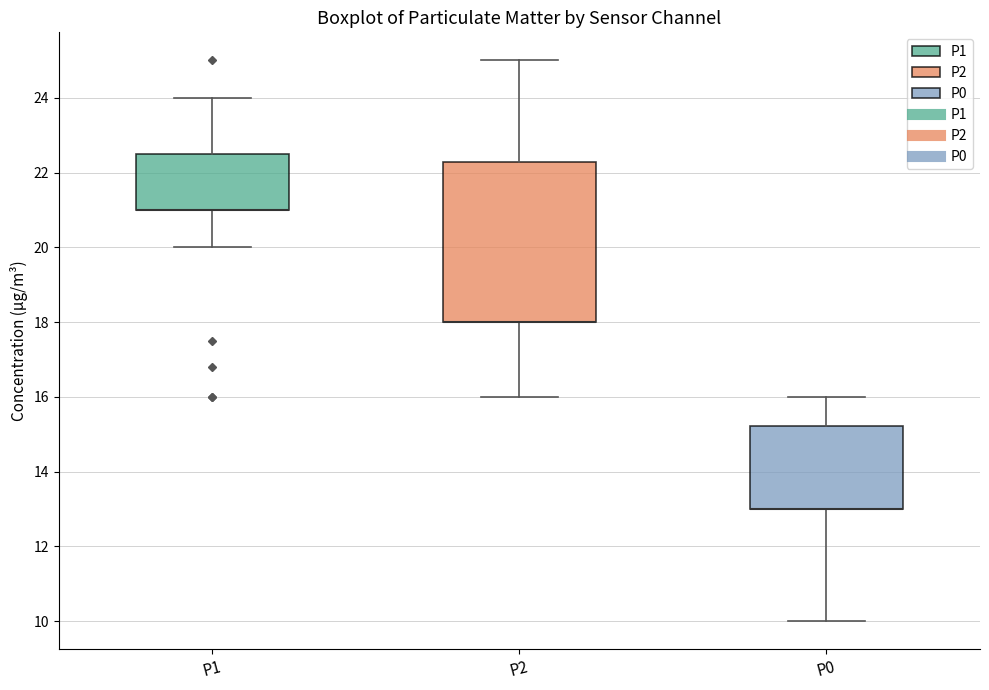

Where does the lower whisker of the box for P0 end on the y-axis? The values are not printed on the chart, so give them approximately, as read against the axis.

10.0